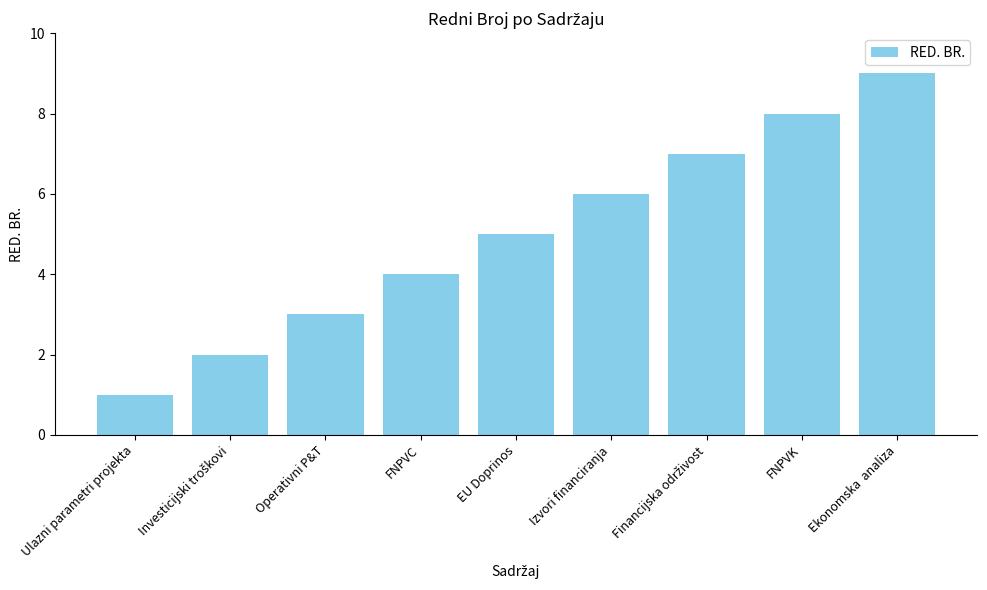

What is the change in value from Ulazni parametri projekta to Ekonomska  analiza?

+8